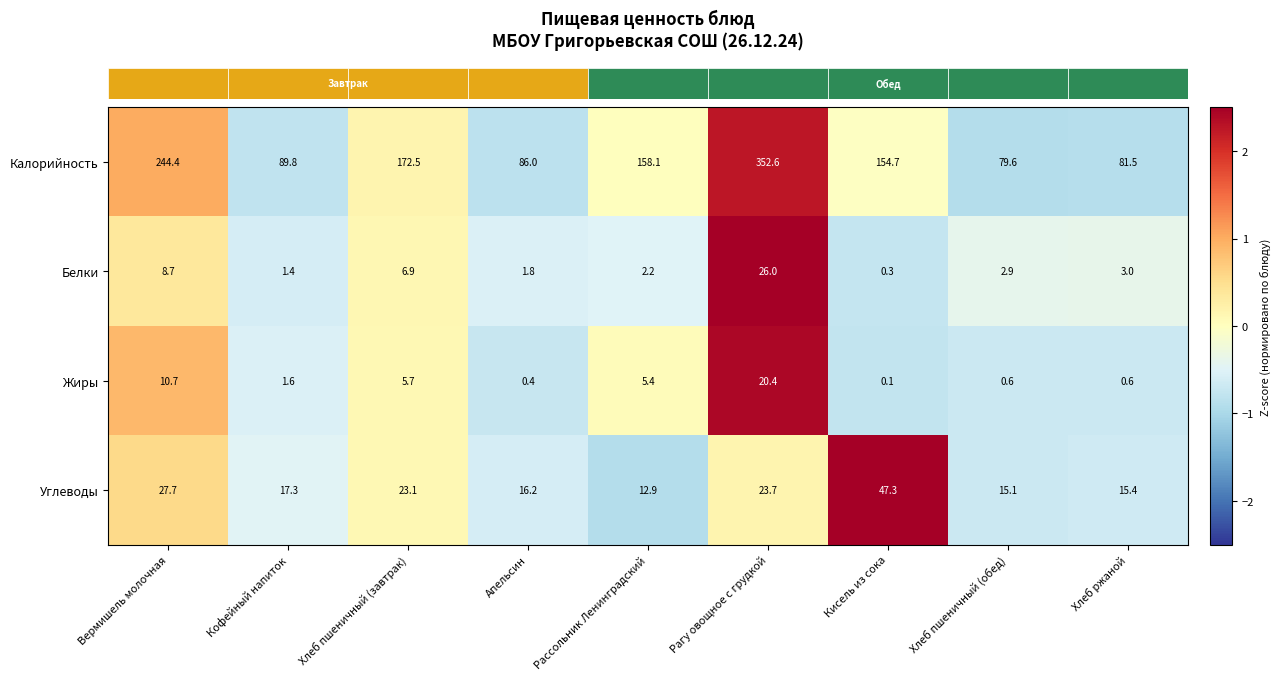

What is the spread (max minus min) of values at Хлеб пшеничный (завтрак)?

166.8